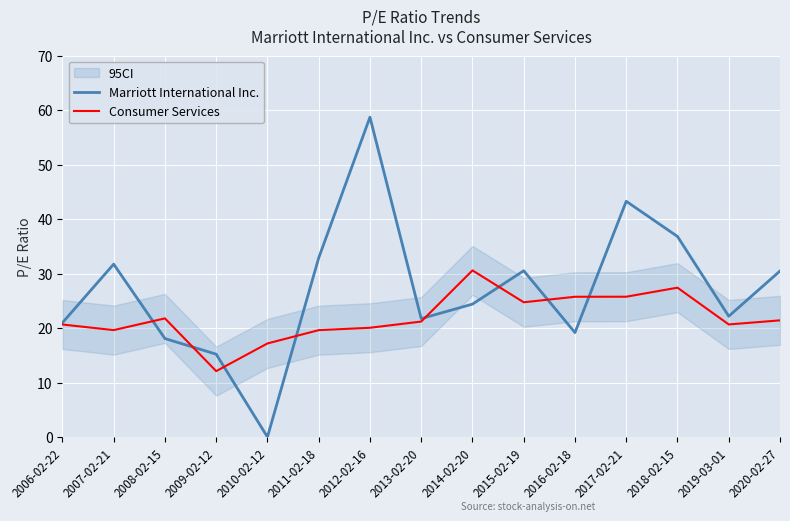

True or false: Marriott International Inc. and Consumer Services cross at least once.

True